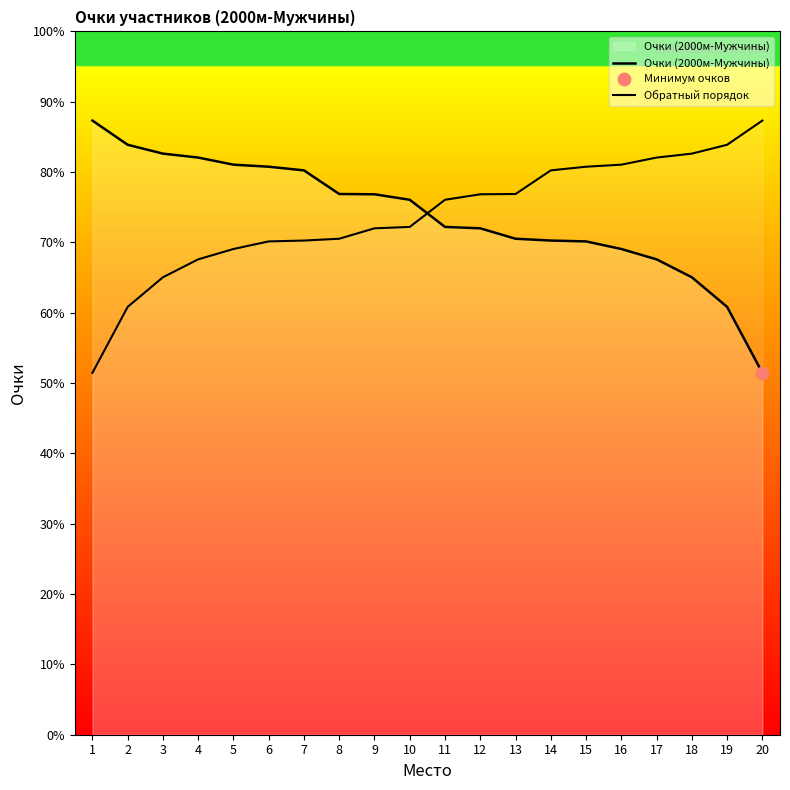

Which series contains the lowest Y value?

Очки (2000м-Мужчины)